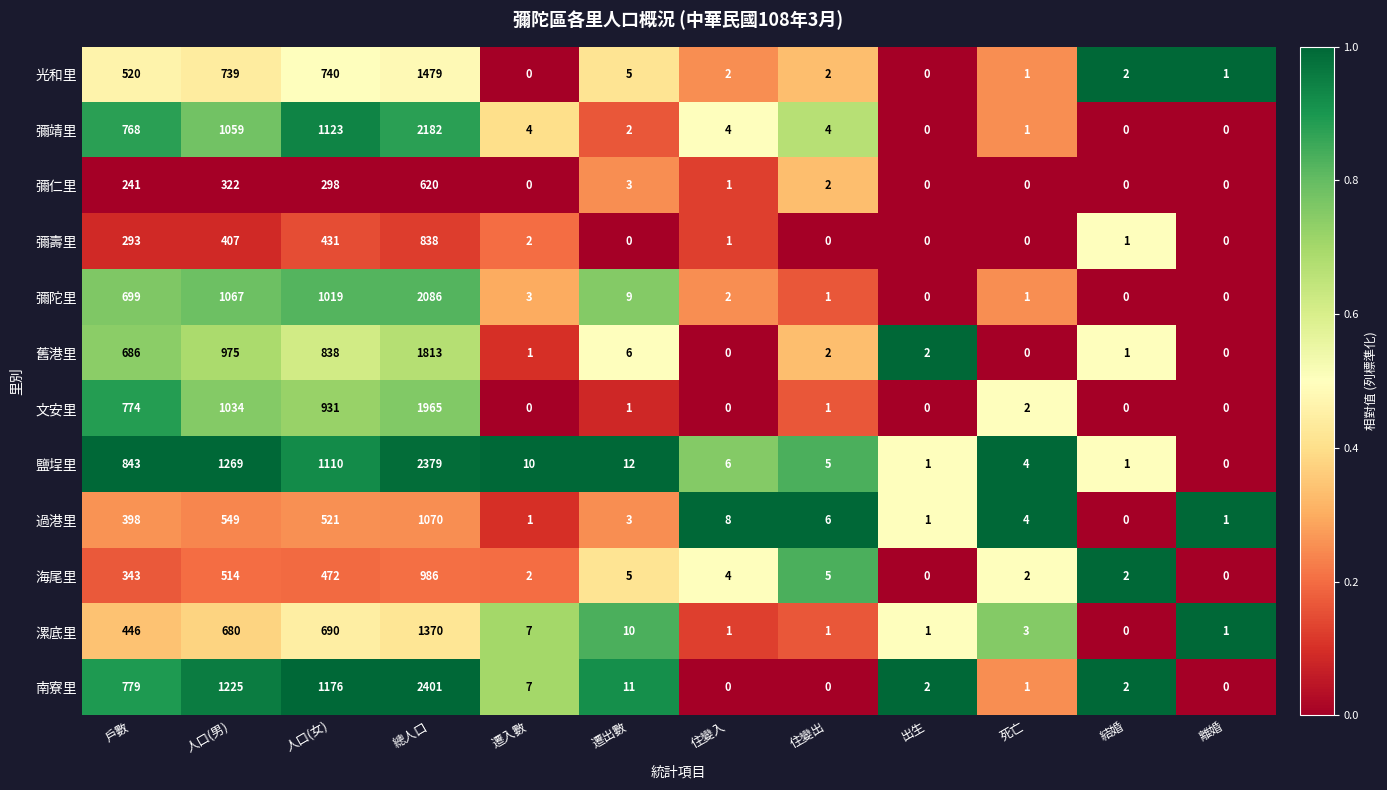

Where does the 彌仁里 series first go above 2?

戶數